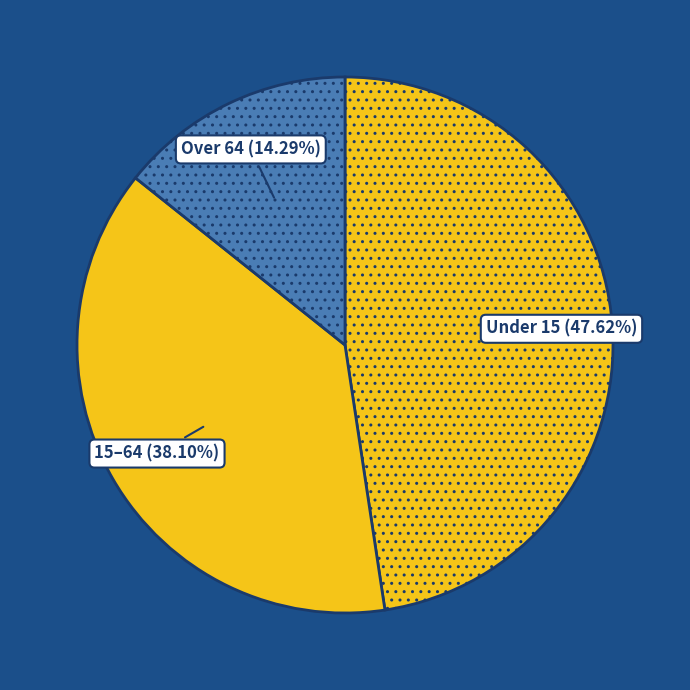

Is there a majority slice in this chart?

No